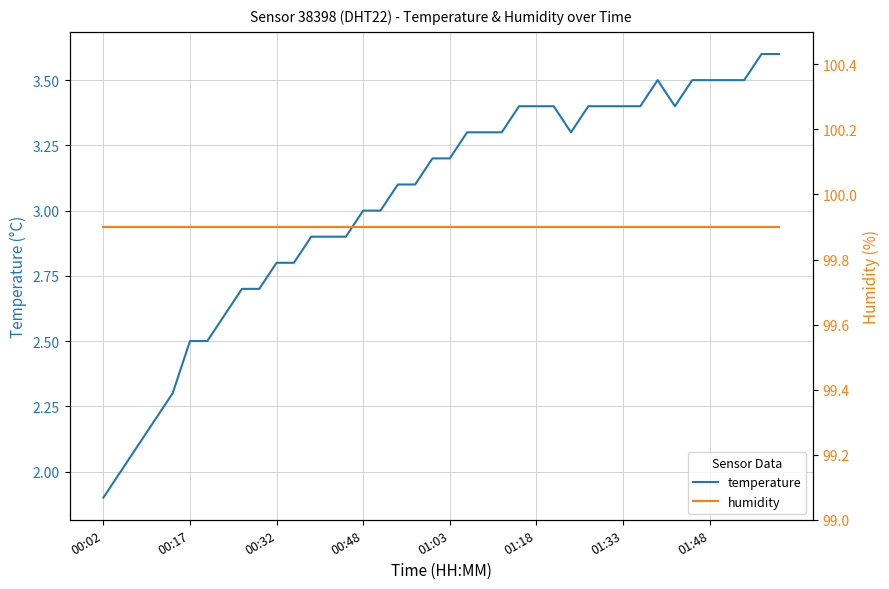

What is the lowest value of the temperature series?

1.9